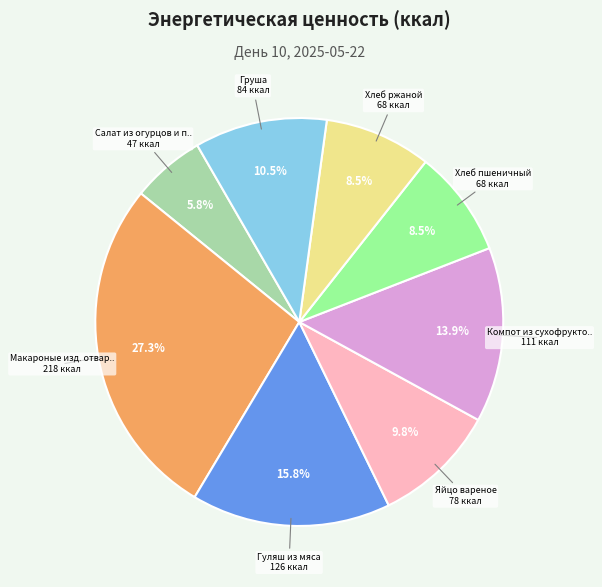

Is there a majority slice in this chart?

No